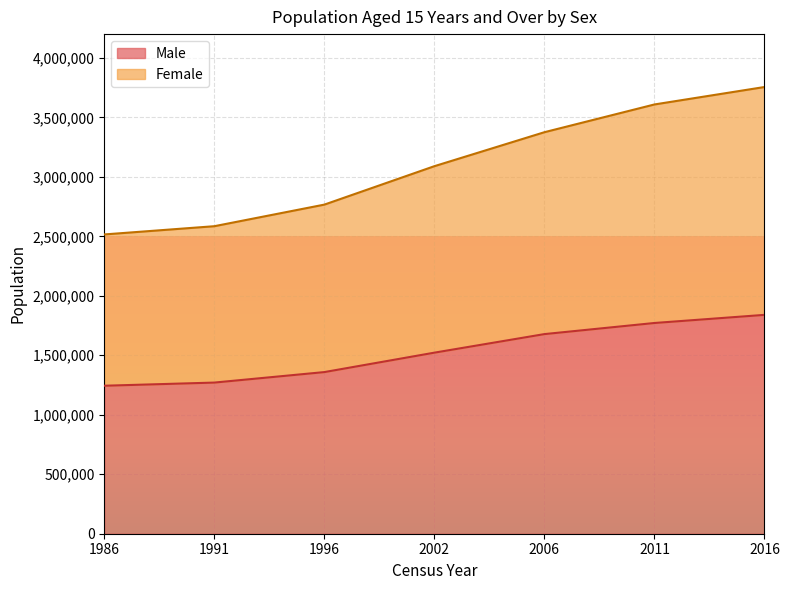

What is the average value of the Female series?

3099557